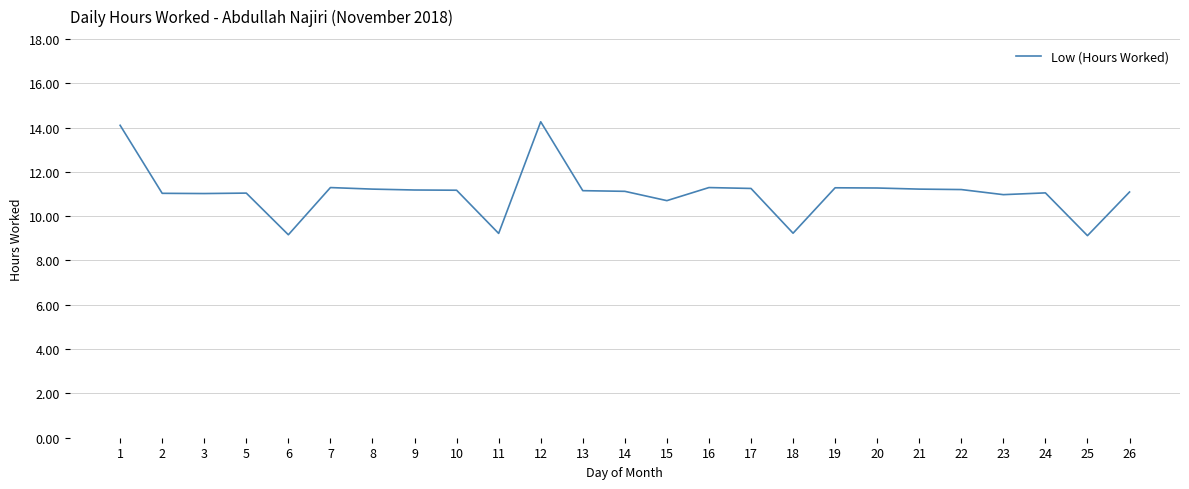

Count the number of data series in this chart.

1